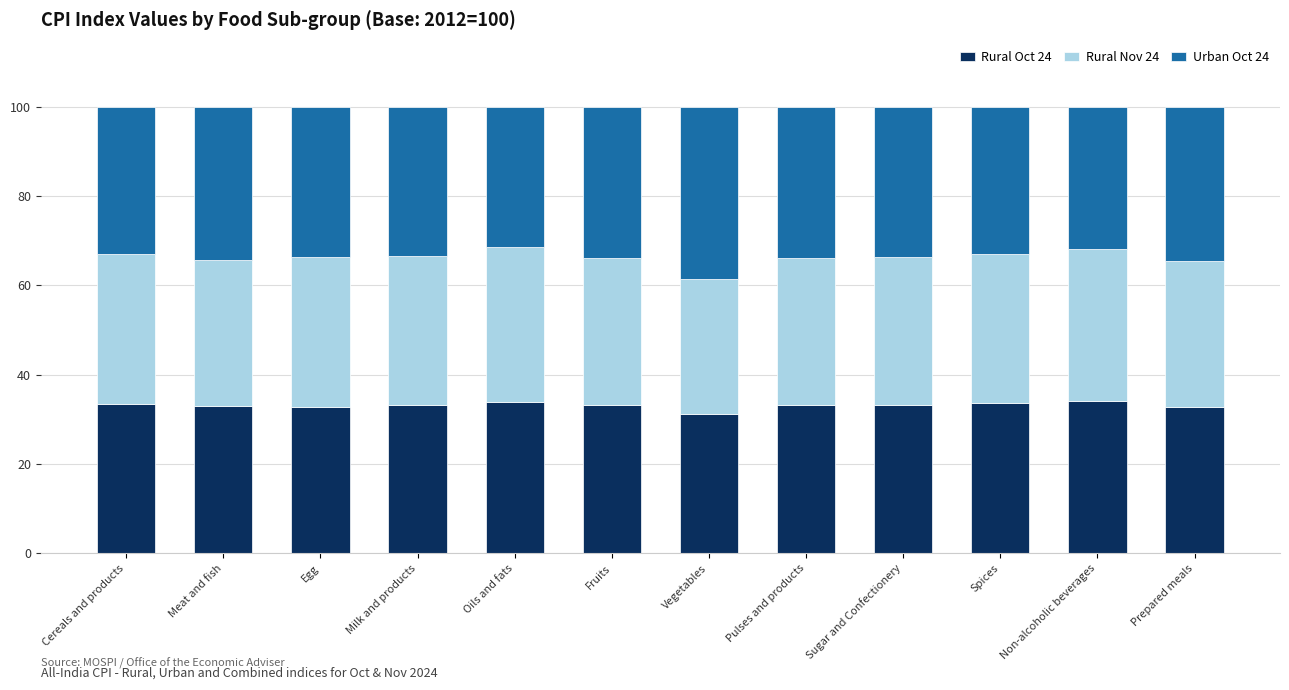

What is the sum of all Rural Oct 24 values?

397.2